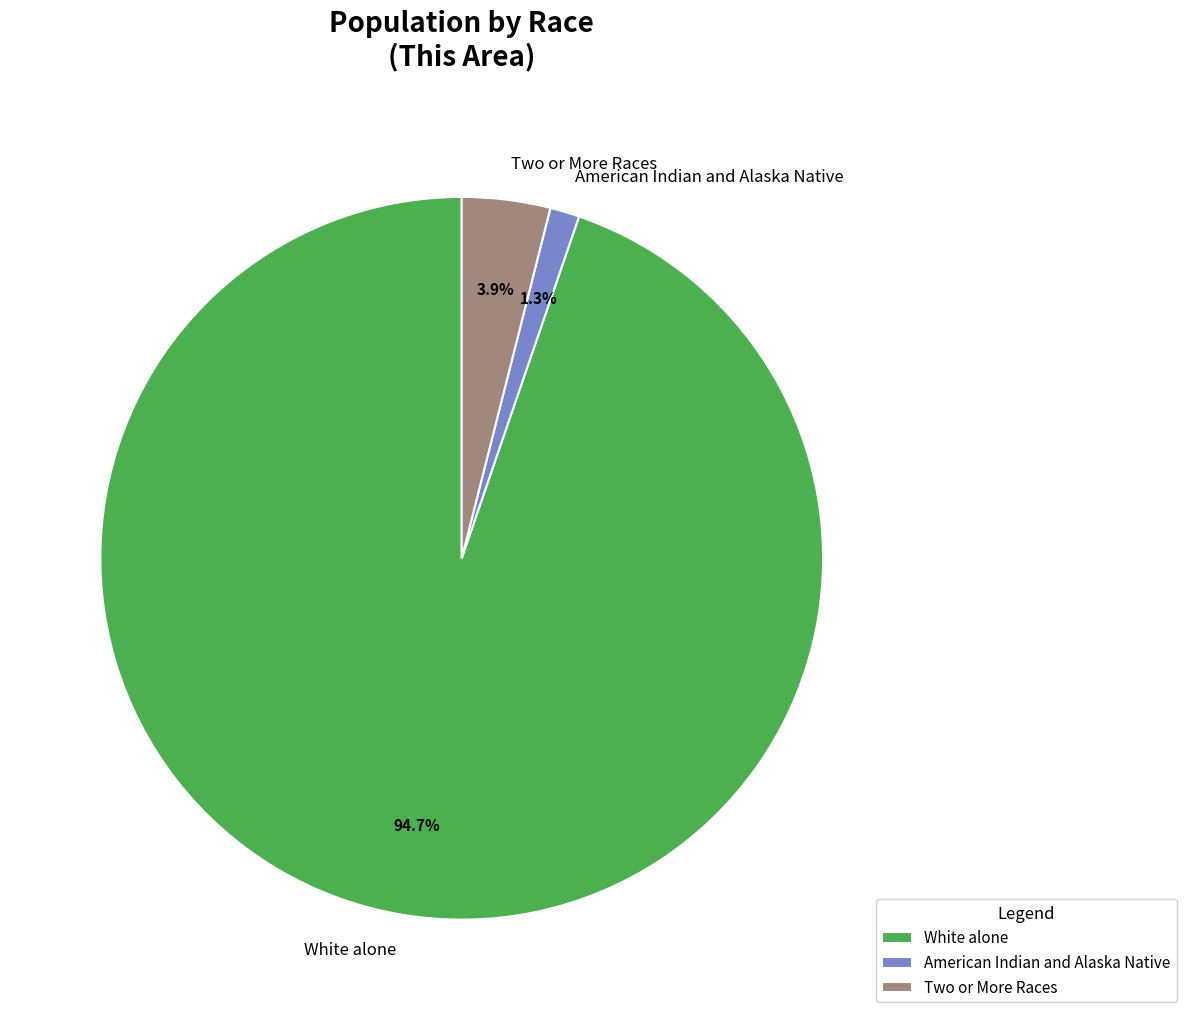

Is the sum of White alone and American Indian and Alaska Native greater than half?

Yes